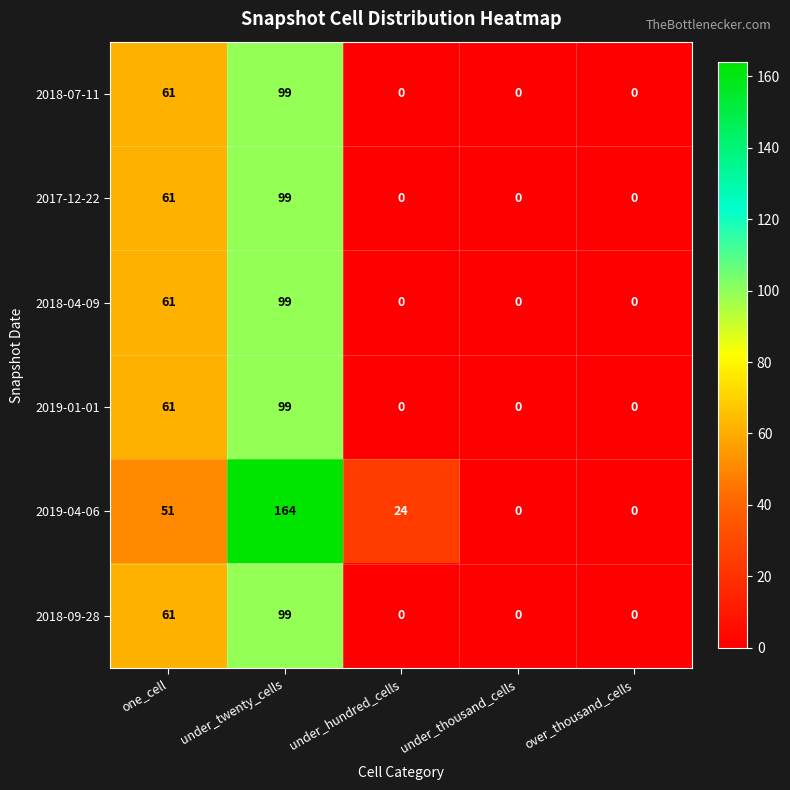

Where is 2018-04-09 nearest to the value 49?

one_cell